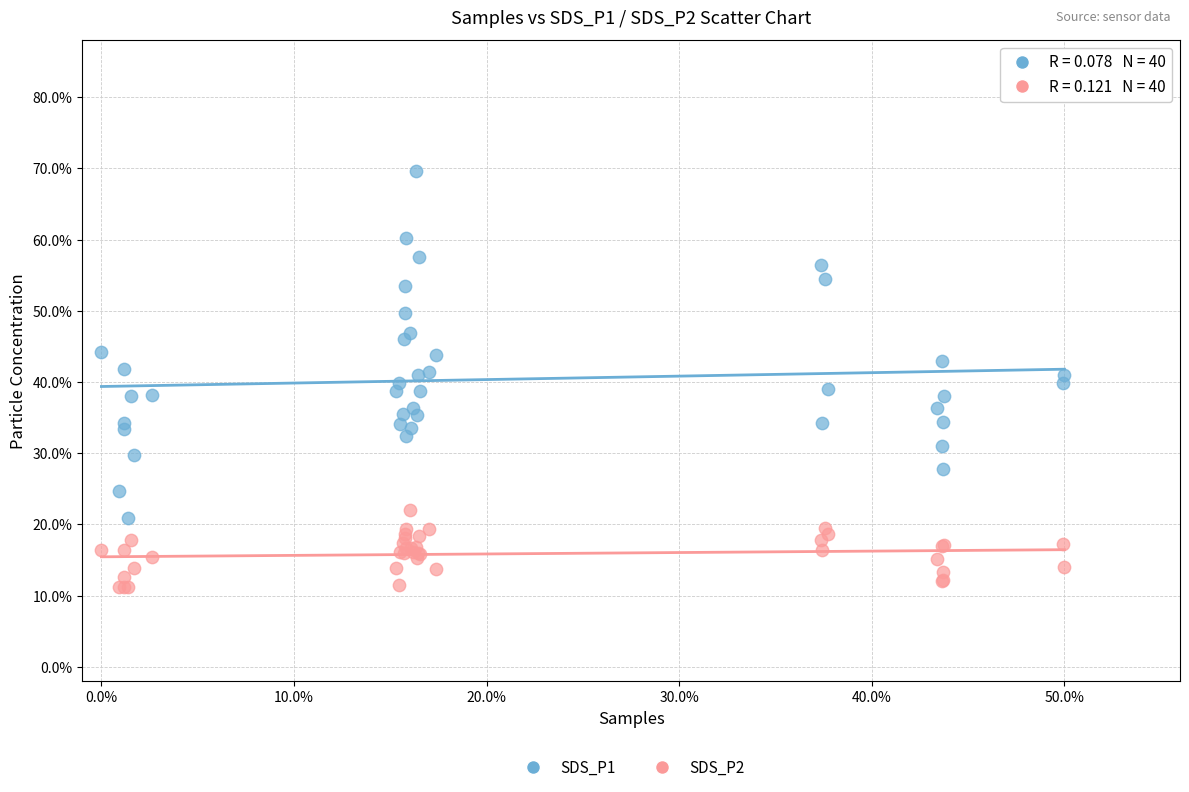

Which series has the widest spread of Y values?

SDS_P1